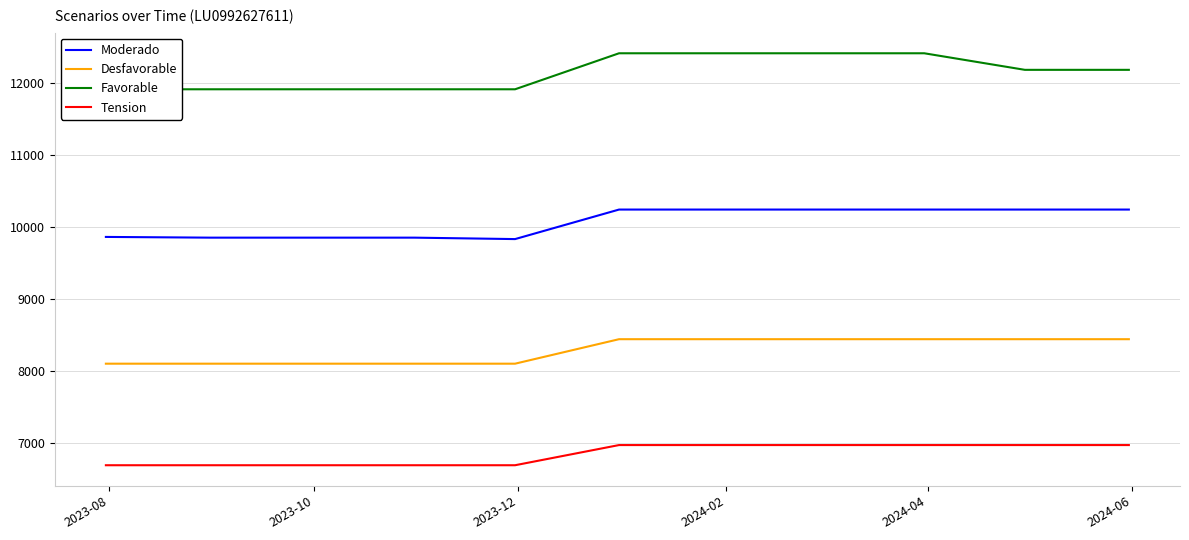

True or false: Tension and Desfavorable intersect in this chart.

False